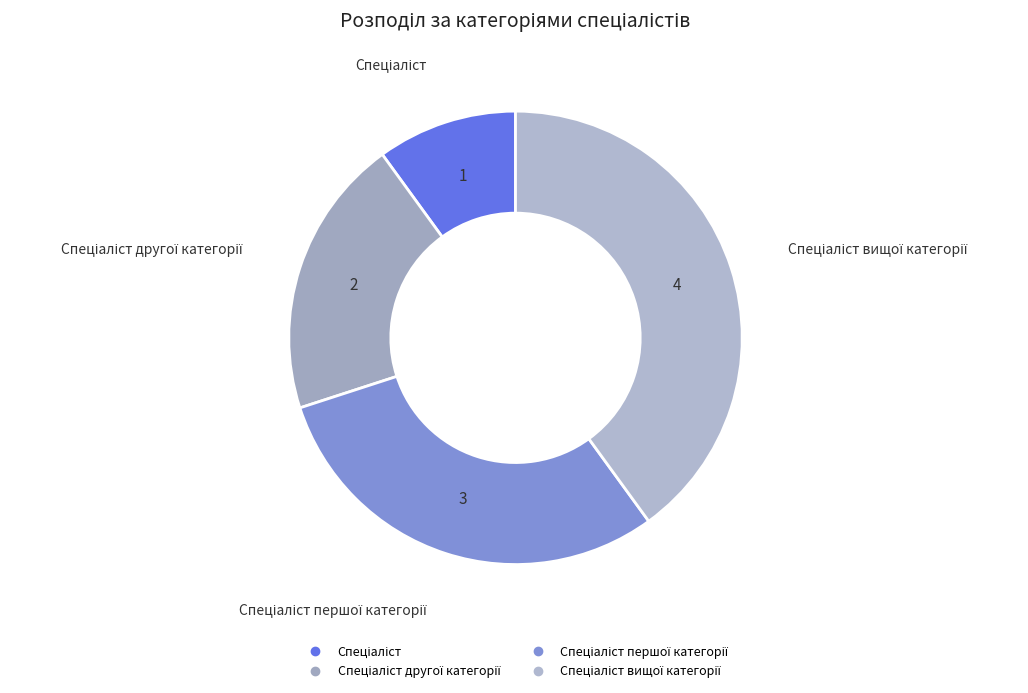

How many segments does this pie chart have?

4